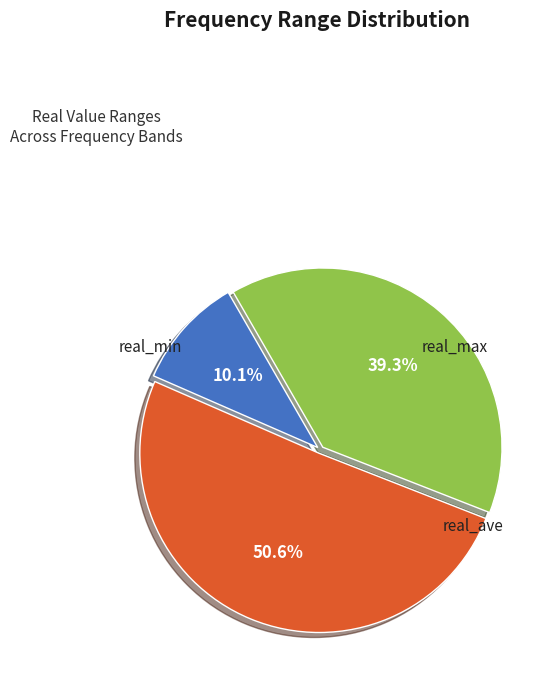

Is there any slice that represents more than half of the pie?

Yes